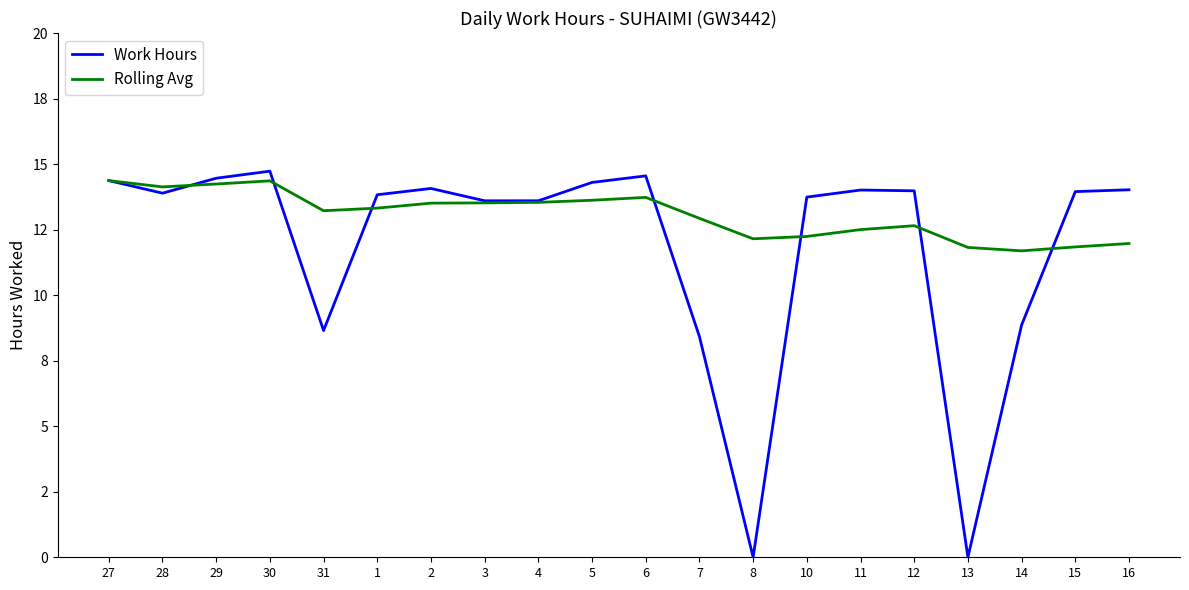

What are all the series names shown in the legend?

Work Hours, Rolling Avg